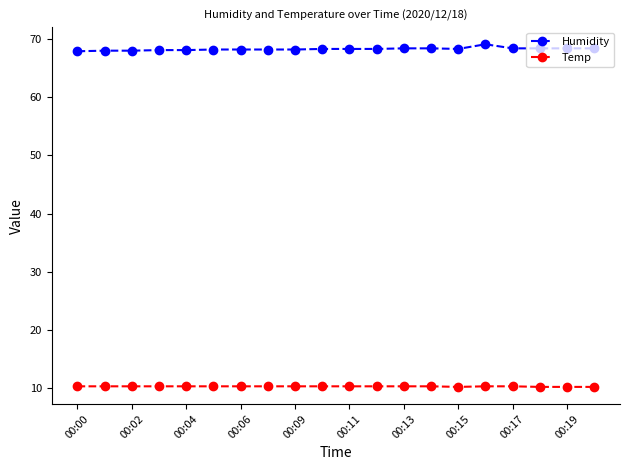

What is the value of the Humidity point at the 10th from the left?

68.3